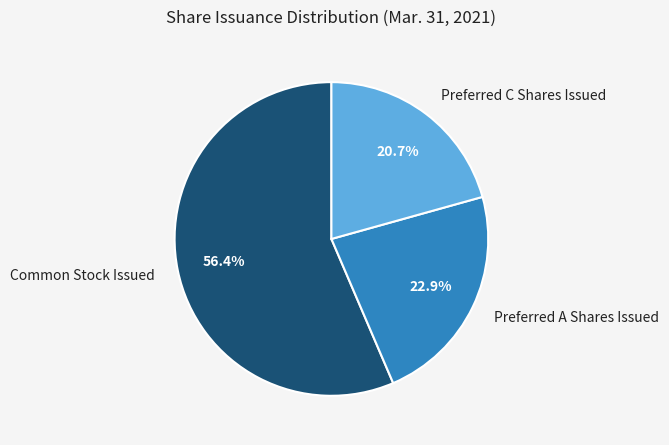

The Common Stock Issued slice represents 56% of the pie. True or false?

True